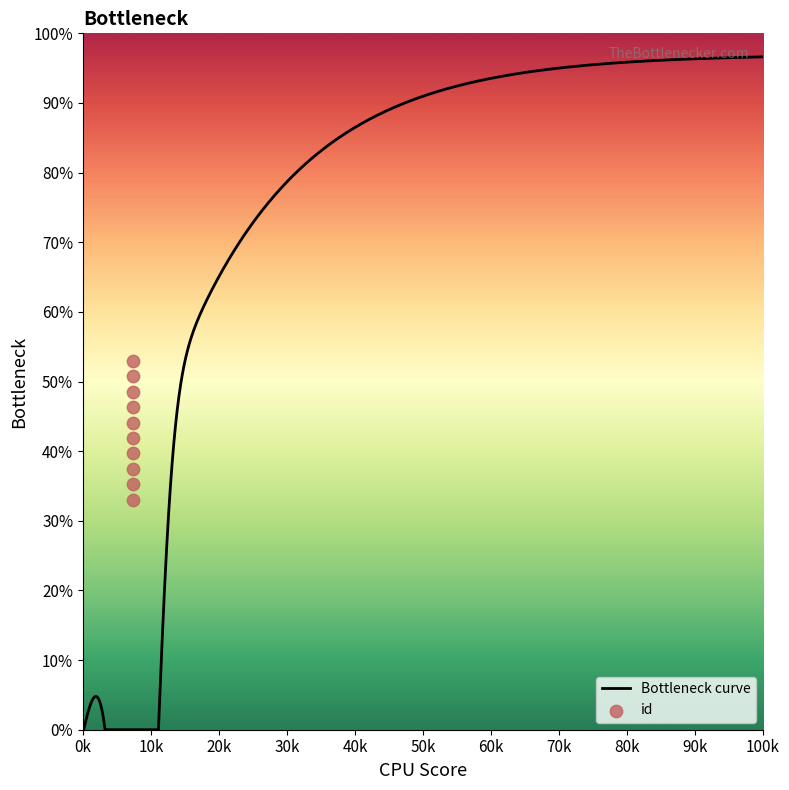

Between 7408 and 7408, which is larger?

7408